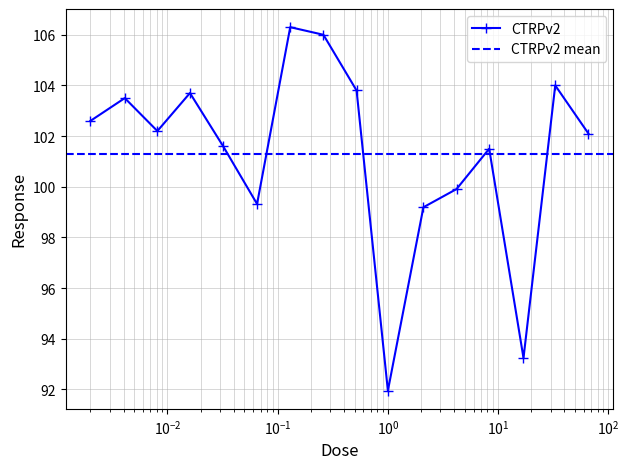

How many interior local peaks does the CTRPv2 series have?

5